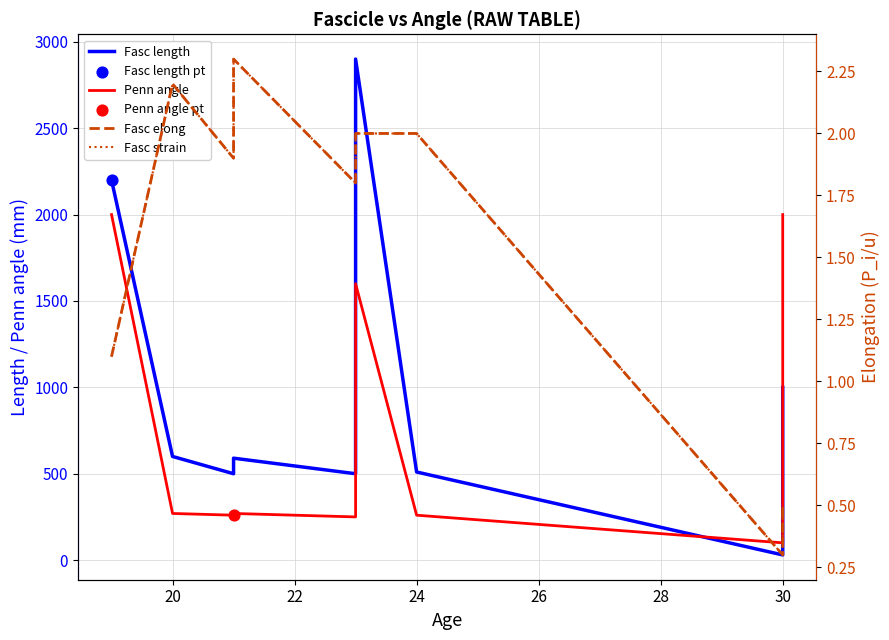

Which series has the largest total across all categories?

Fasc length